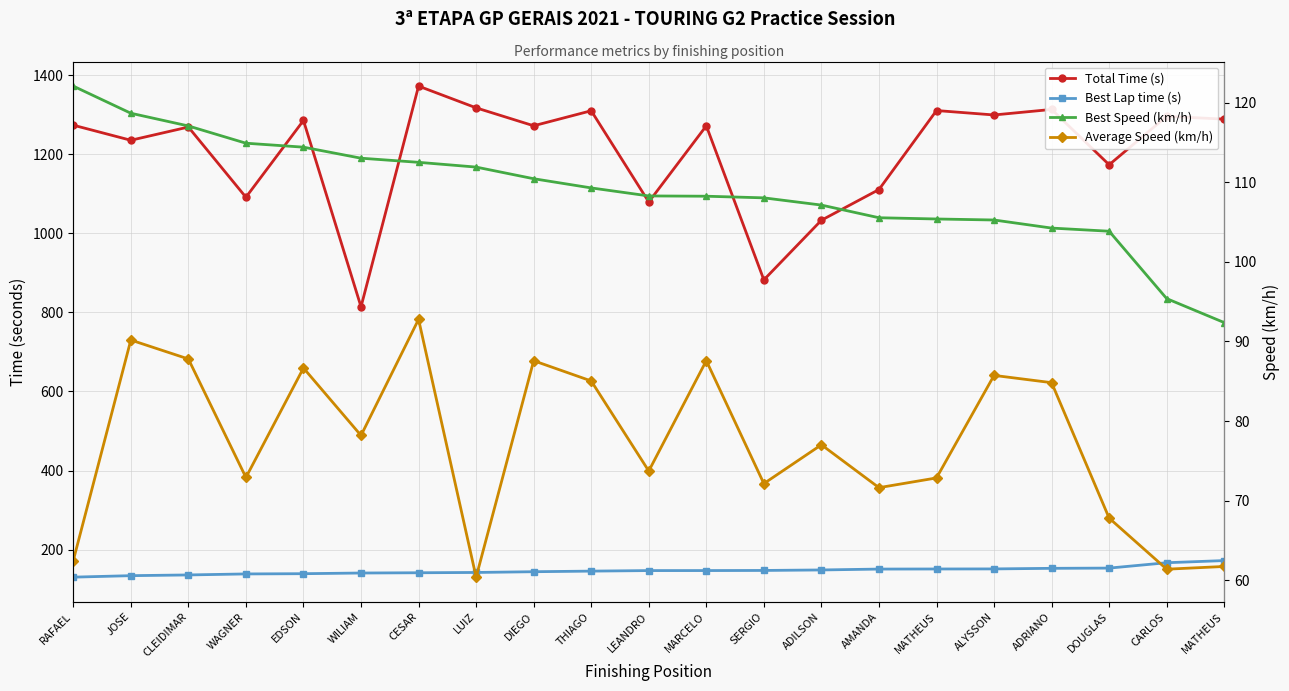

Which label corresponds to the smallest value in the chart?

LUIZ